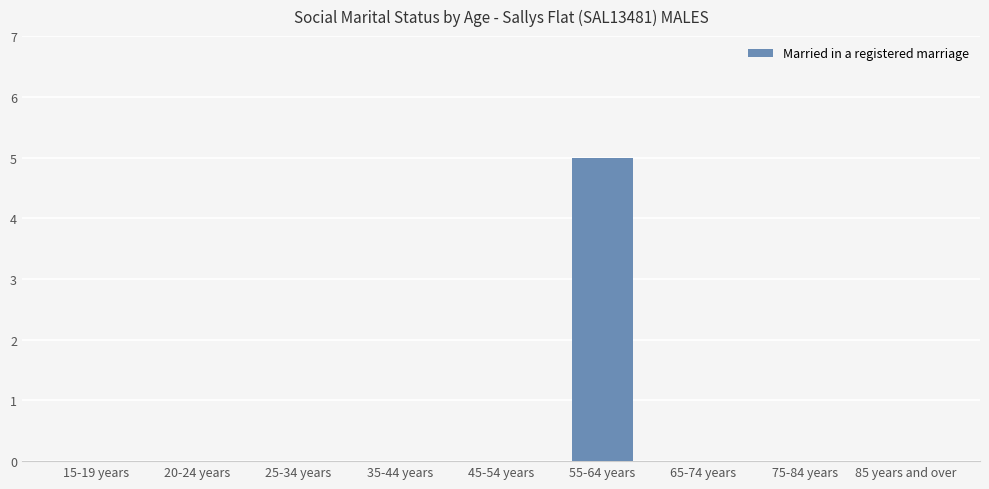

Which has a higher value, 45-54 years or 55-64 years?

55-64 years